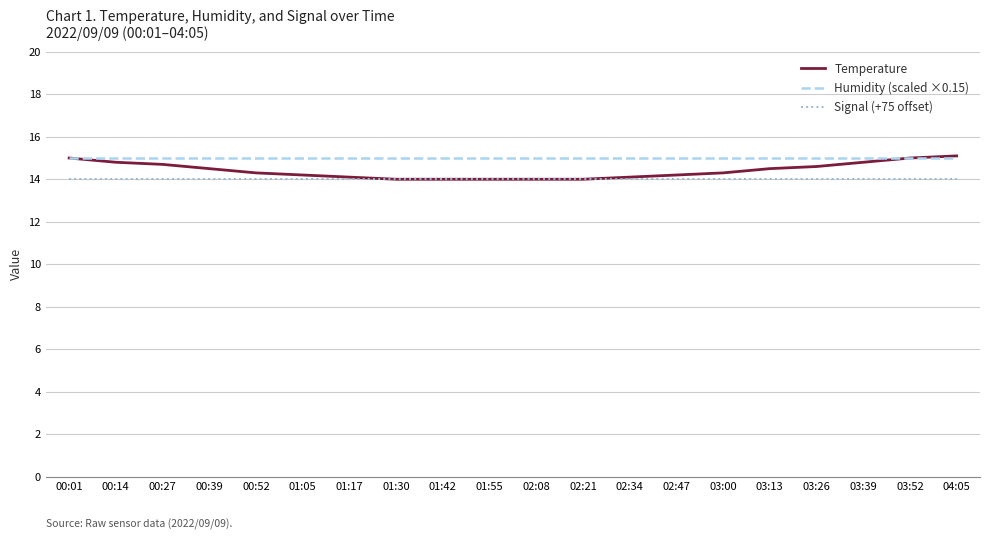

What is the minimum value for Signal (+75 offset)?

14.0